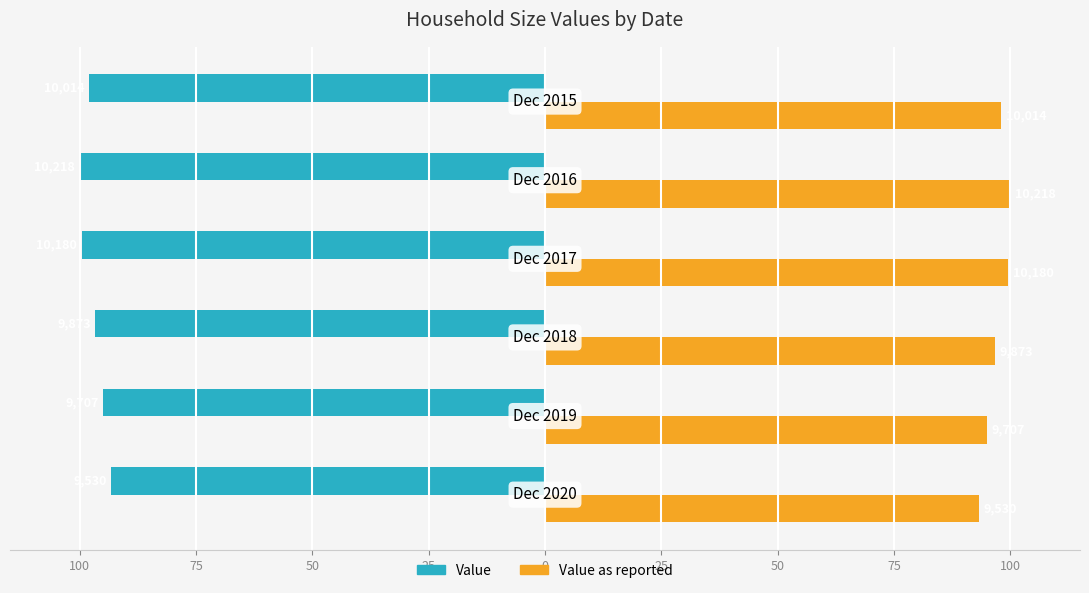

What are all the series names shown in the legend?

Value, Value as reported